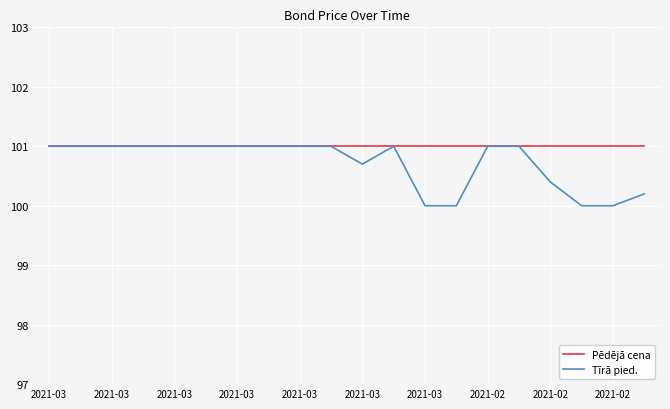

Rank the series by their average value, from highest to lowest.

Pēdējā cena, Tīrā pied.